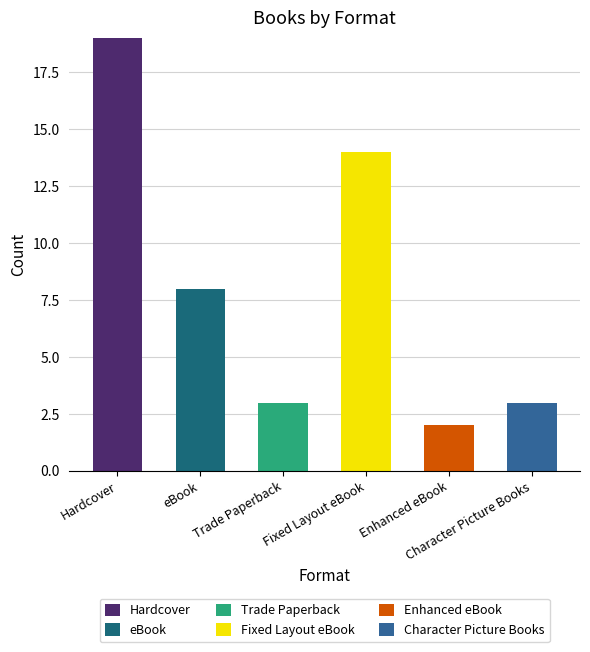

What is the sum of all eBook values?

8